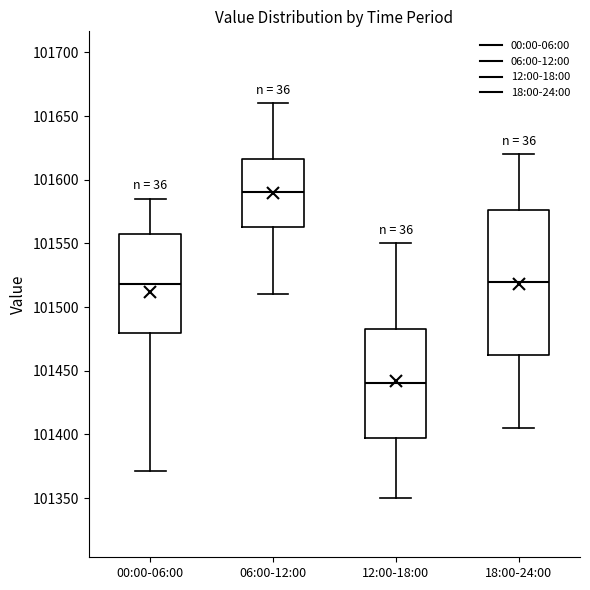

Where does the median line of the box for 06:00-12:00 sit on the y-axis? The values are not printed on the chart, so give them approximately, as read against the axis.

101590